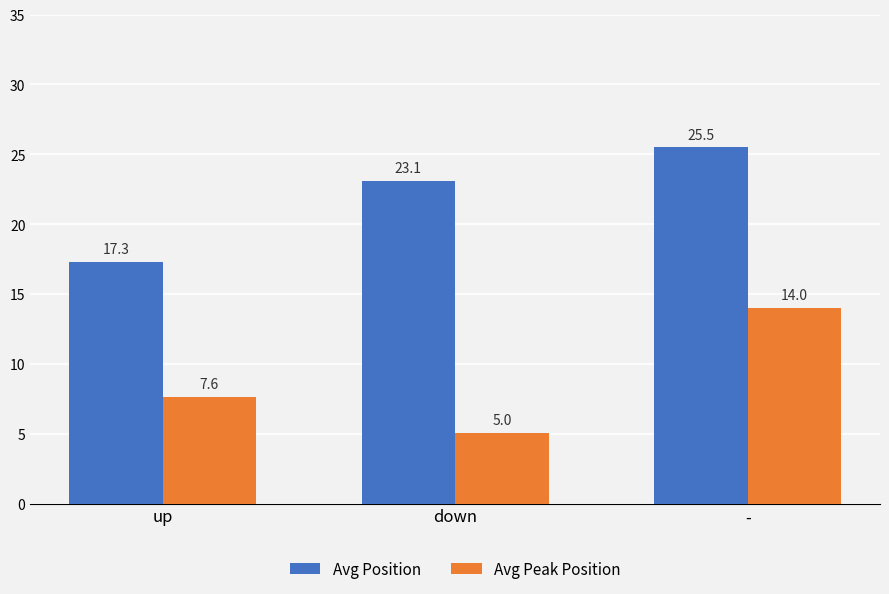

Where does the Avg Peak Position series first go above 7?

up